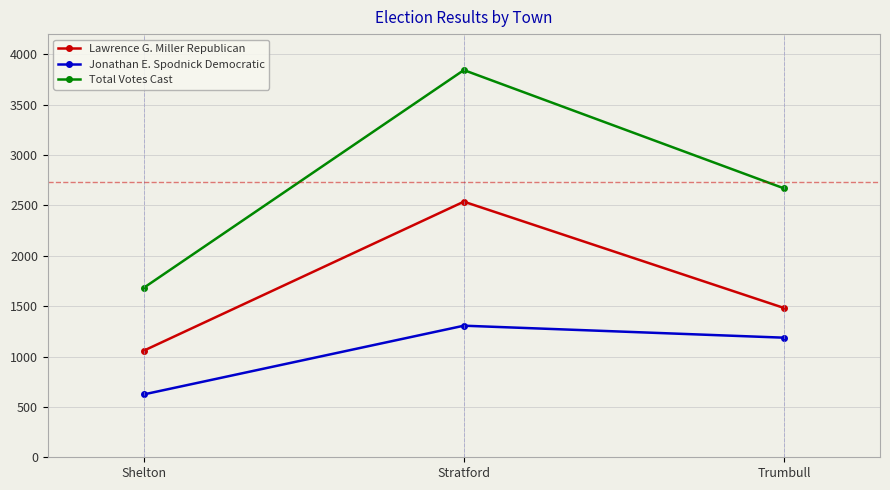

The Lawrence G. Miller Republican series shows 1059 at Stratford. True or false?

False